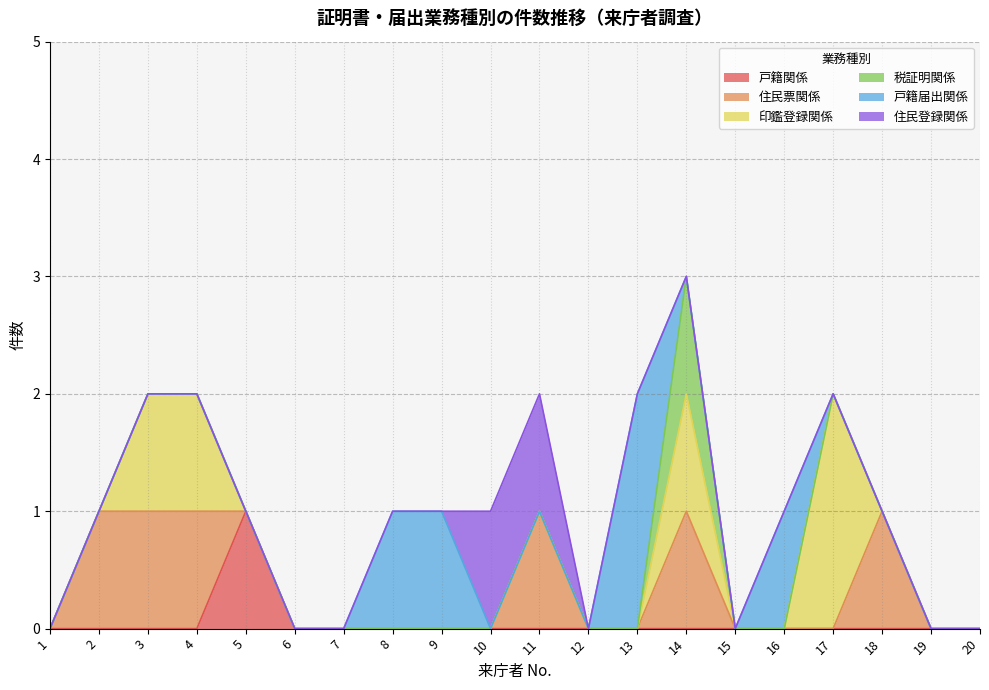

Reading left to right, what are all the values shown in this chart?

戸籍関係: 1=0	2=0	3=0	4=0	5=1	6=0	7=0	8=0	9=0	10=0	11=0	12=0	13=0	14=0	15=0	16=0	17=0	18=0	19=0	20=0
住民票関係: 1=0	2=1	3=1	4=1	5=0	6=0	7=0	8=0	9=0	10=0	11=1	12=0	13=0	14=1	15=0	16=0	17=0	18=1	19=0	20=0
印鑑登録関係: 1=0	2=0	3=1	4=1	5=0	6=0	7=0	8=0	9=0	10=0	11=0	12=0	13=0	14=1	15=0	16=0	17=2	18=0	19=0	20=0
税証明関係: 1=0	2=0	3=0	4=0	5=0	6=0	7=0	8=0	9=0	10=0	11=0	12=0	13=0	14=1	15=0	16=0	17=0	18=0	19=0	20=0
戸籍届出関係: 1=0	2=0	3=0	4=0	5=0	6=0	7=0	8=1	9=1	10=0	11=0	12=0	13=2	14=0	15=0	16=1	17=0	18=0	19=0	20=0
住民登録関係: 1=0	2=0	3=0	4=0	5=0	6=0	7=0	8=0	9=0	10=1	11=1	12=0	13=0	14=0	15=0	16=0	17=0	18=0	19=0	20=0